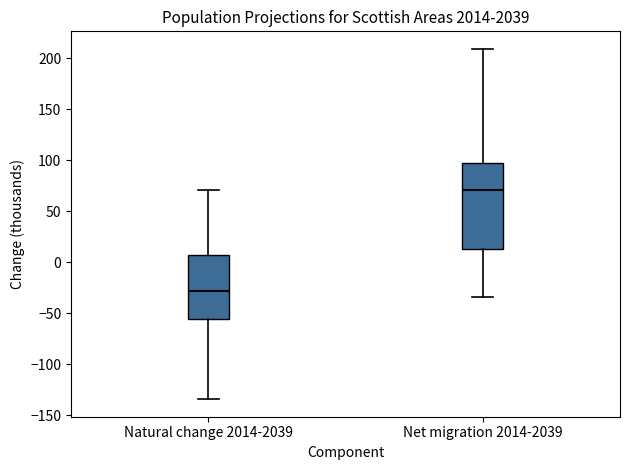

Which box's median line is the highest?

Net migration 2014-2039